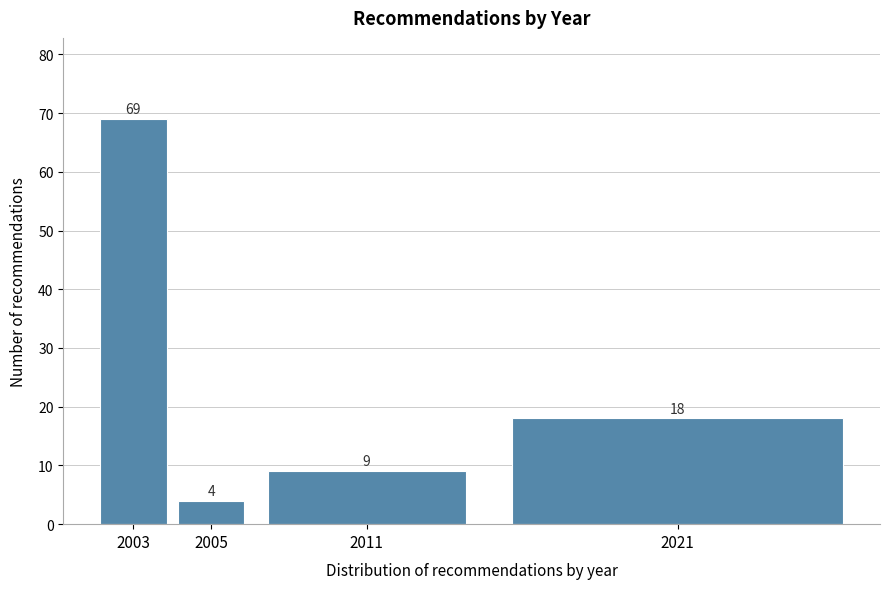

Reading right to left, transcribe all the data shown in this chart.

2021=18	2011=9	2005=4	2003=69